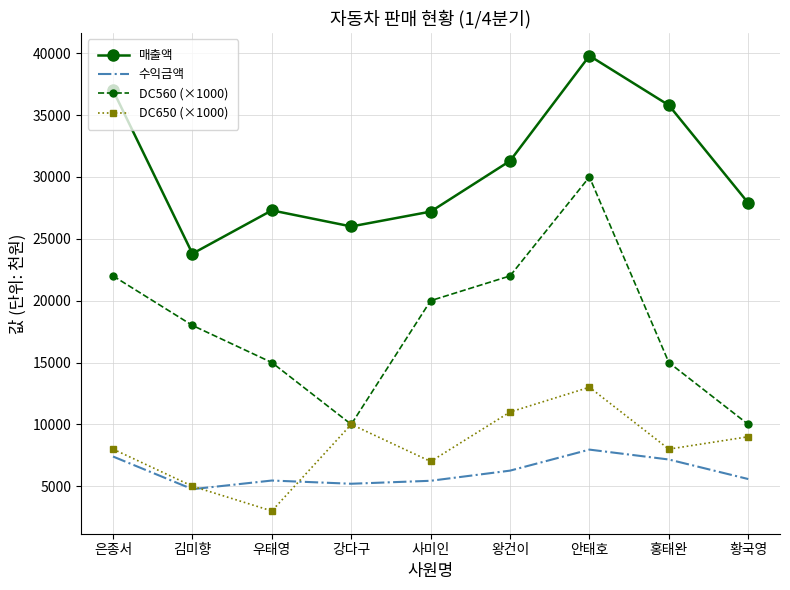

True or false: 수익금액 and 매출액 cross at least once.

False